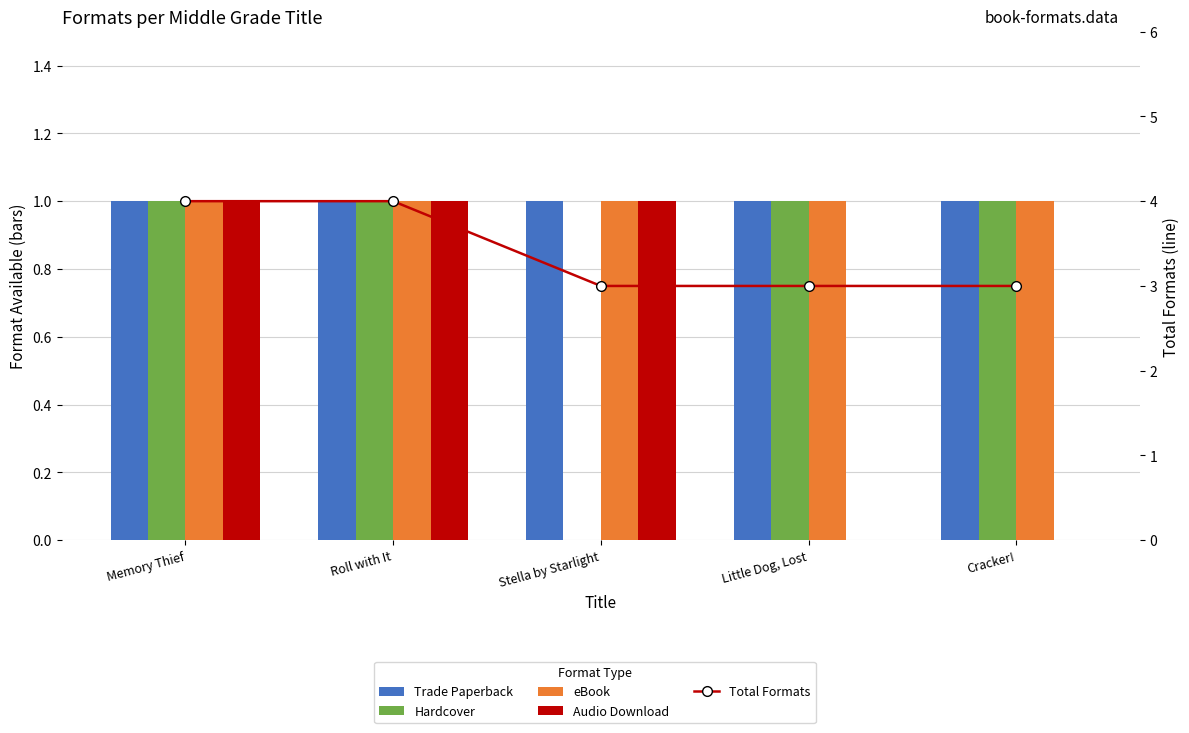

Reading left to right, extract all data points from this chart.

Trade Paperback: 1	1	1	1	1
Hardcover: 1	1	0	1	1
eBook: 1	1	1	1	1
Audio Download: 1	1	1	0	0
Total Formats: 4	4	3	3	3